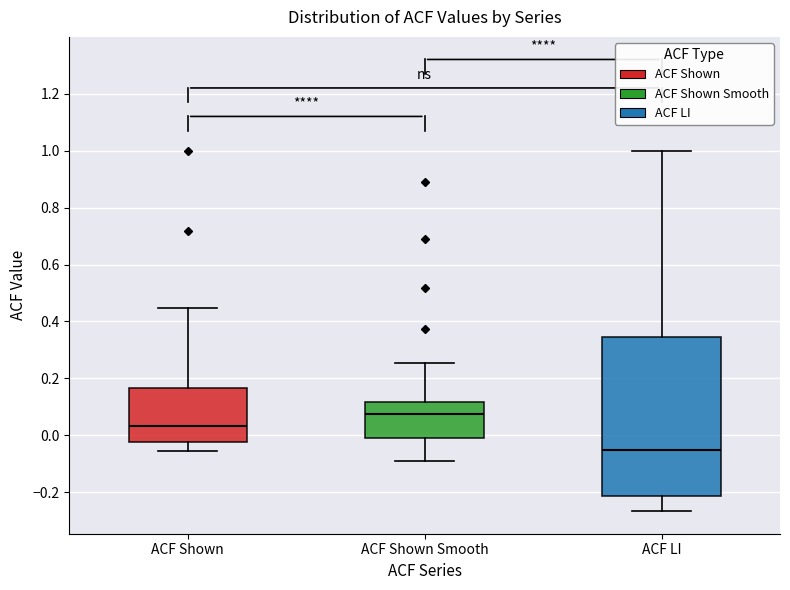

Reading left to right, read every box against the y-axis: the position of its median line, the range the box covers, and the ends of its whiskers. The values are not printed on the chart, so give them approximately, as read against the axis.

ACF Shown: median 0.04, box -0.02 to 0.16, whiskers -0.06 to 0.44
ACF Shown Smooth: median 0.08, box -0.02 to 0.12, whiskers -0.08 to 0.26
ACF LI: median -0.06, box -0.22 to 0.34, whiskers -0.26 to 1.00